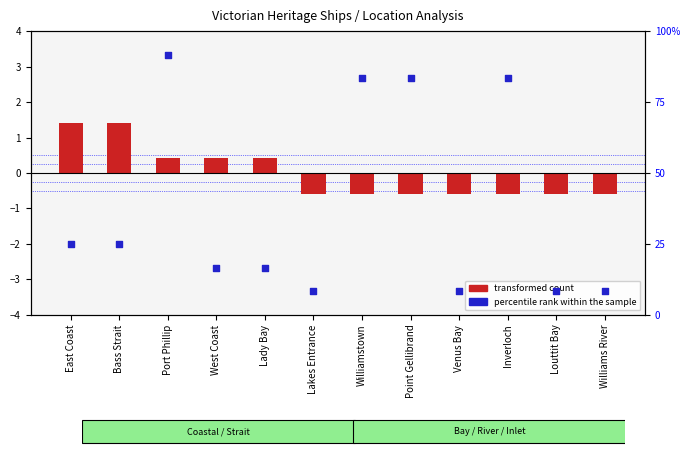

What is the total value across all series at Lakes Entrance?

7.7